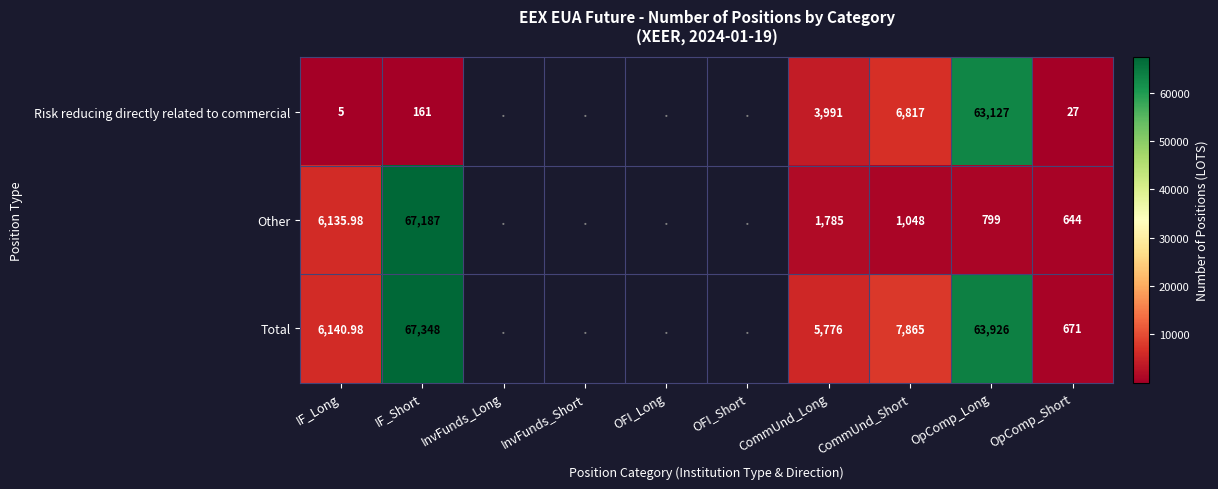

At IF_Short, list the series in order from largest to smallest.

Total, Other, Risk reducing directly related to commercial